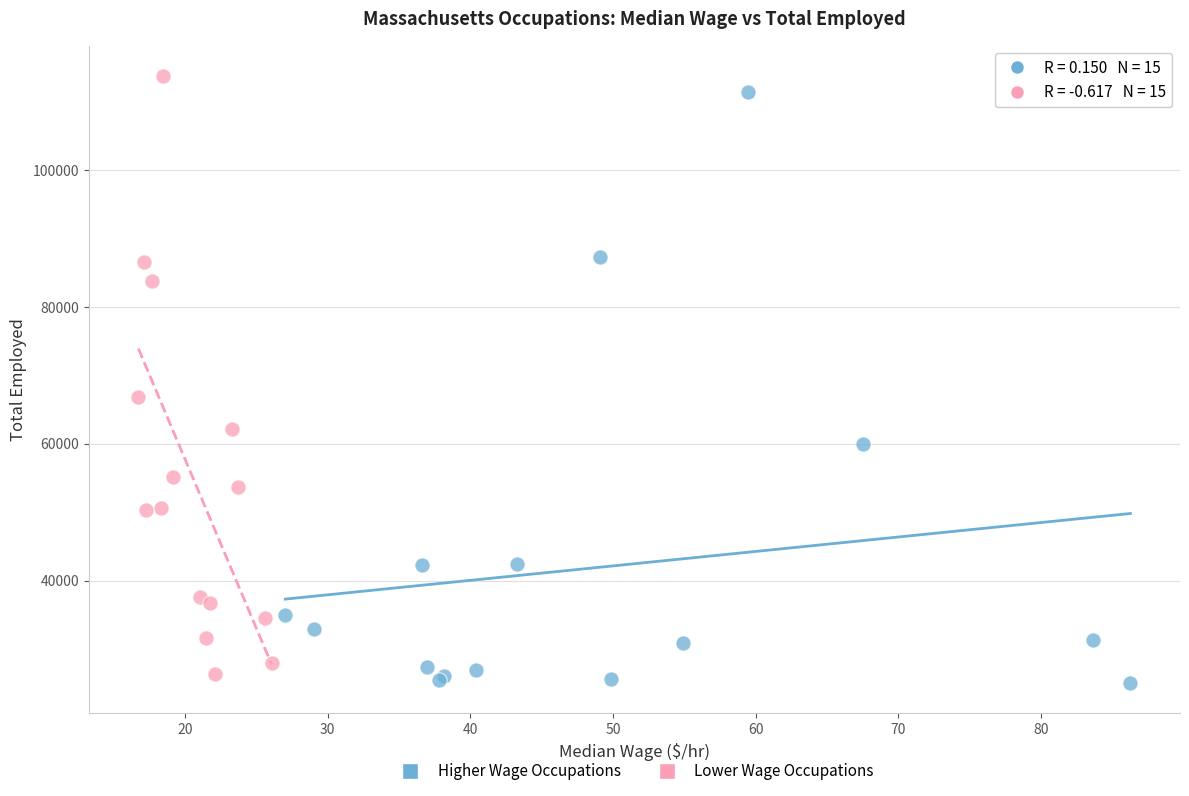

Which series reaches the minimum Y coordinate?

Higher Wage Occupations